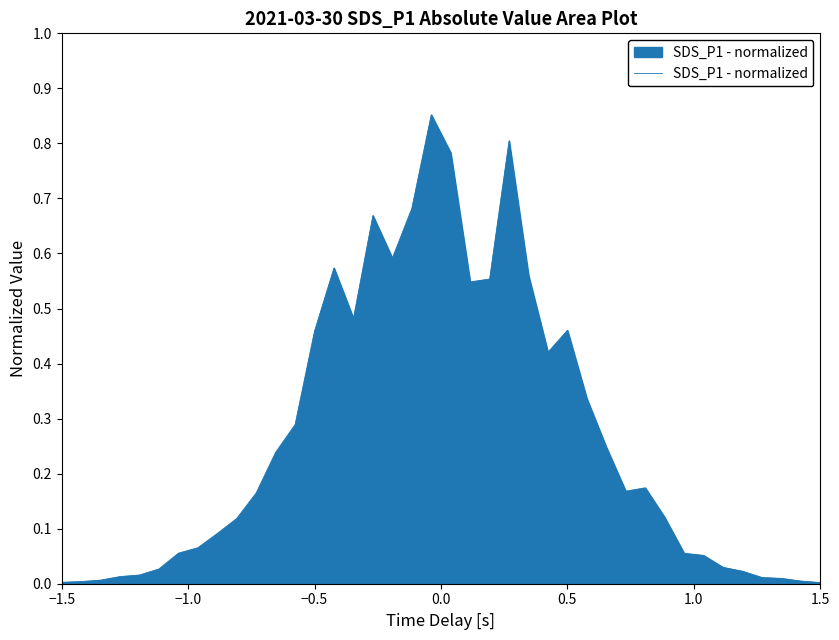

True or false: the data shows 0.7 at −0.5.

False